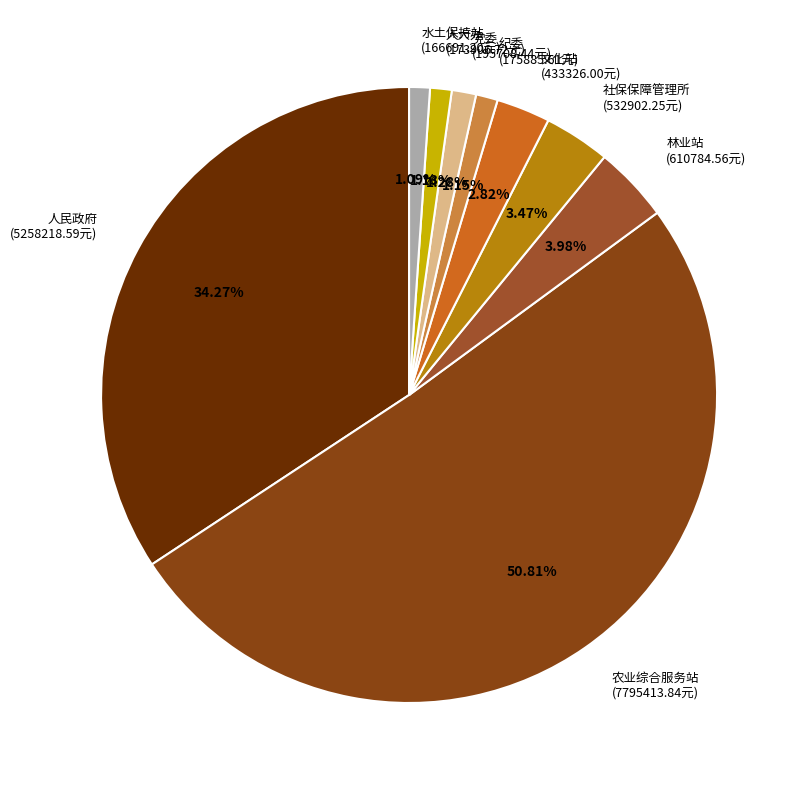

To the nearest percent, what is the average slice percentage?

11%